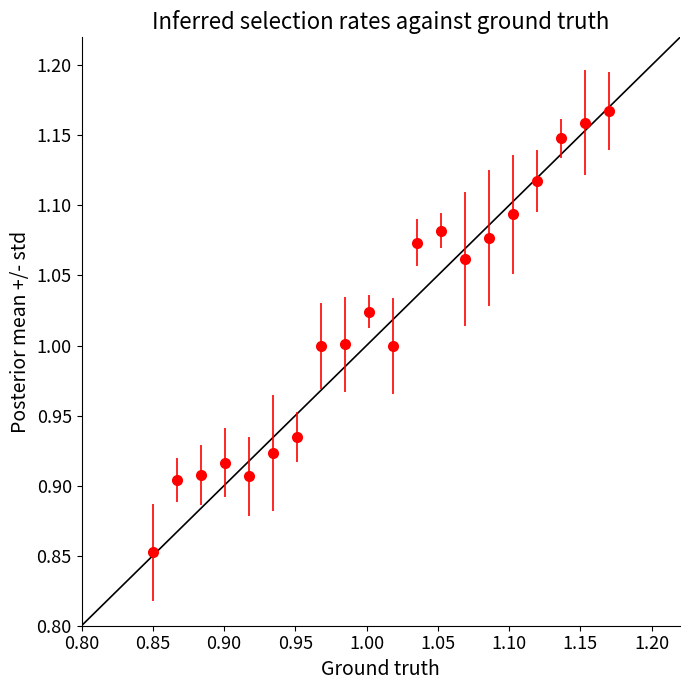

True or false: the data has more than 1 interior local peaks.

True